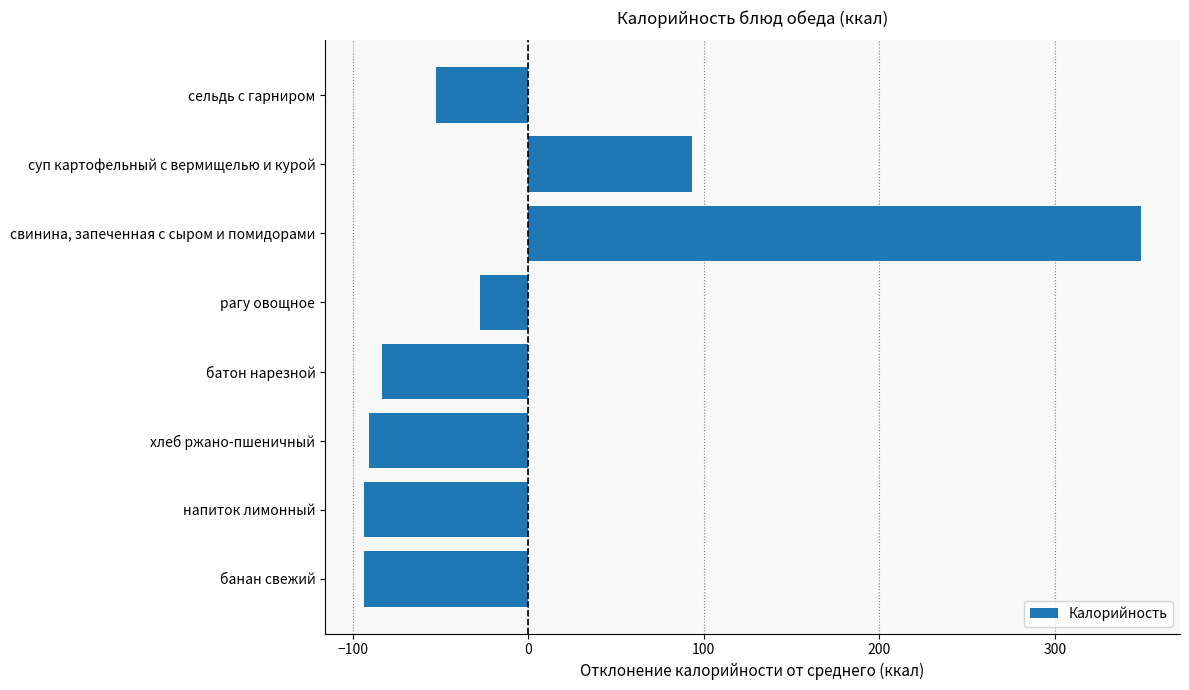

At which label is the value closest to 127?

суп картофельный с вермищелью и курой